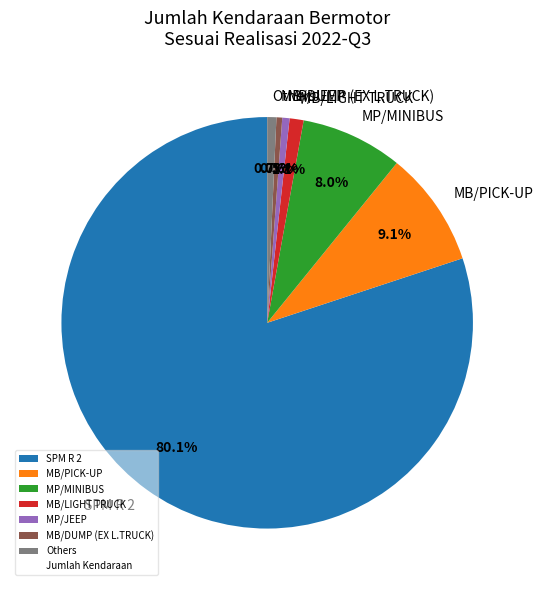

To the nearest percent, what is the difference between the largest and smallest slice percentages?

80%